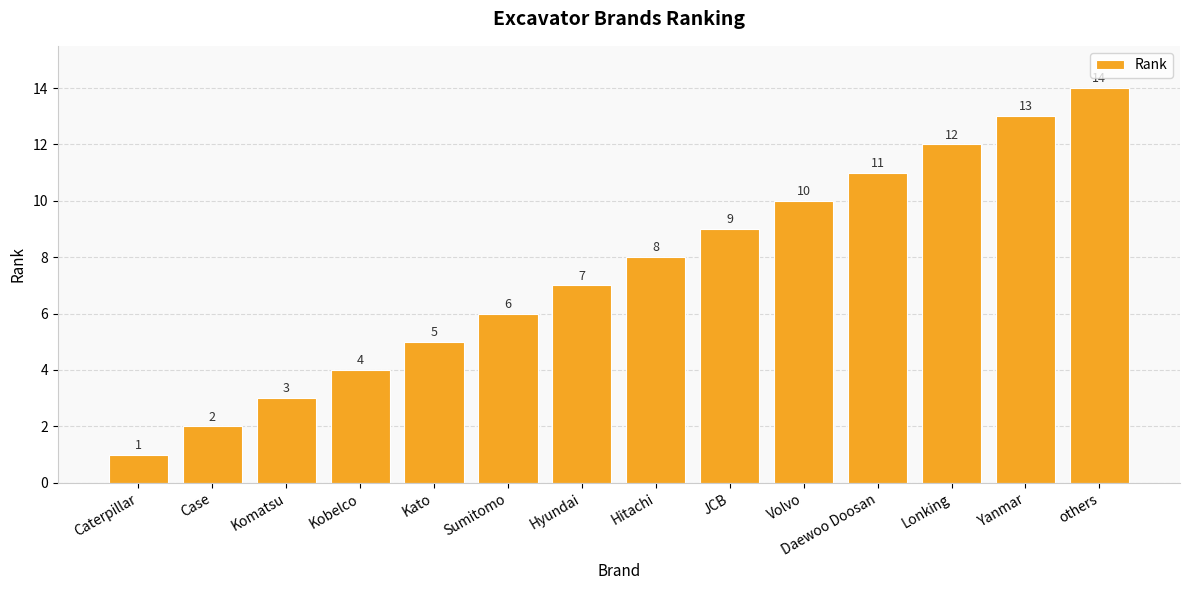

Does the chart contain any negative values?

No